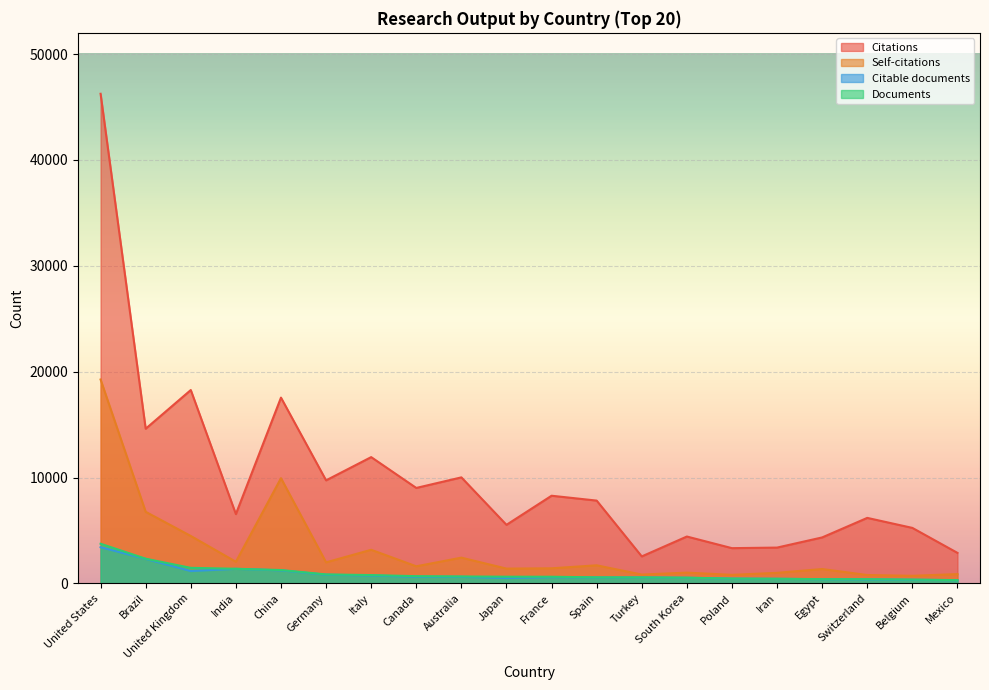

Where is the first local minimum for Self-citations?

India